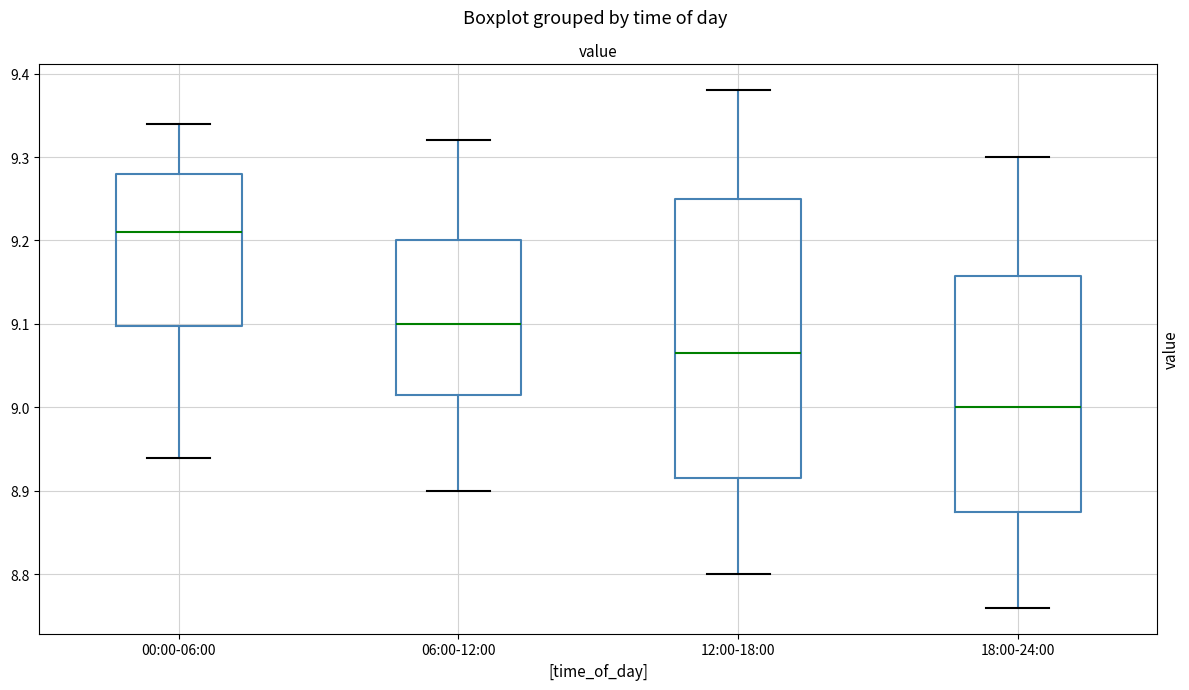

Reading left to right, read every box against the y-axis: the position of its median line, the range the box covers, and the ends of its whiskers. The values are not printed on the chart, so give them approximately, as read against the axis.

00:00-06:00: median 9.21, box 9.10 to 9.28, whiskers 8.94 to 9.34
06:00-12:00: median 9.10, box 9.02 to 9.20, whiskers 8.90 to 9.32
12:00-18:00: median 9.07, box 8.92 to 9.25, whiskers 8.80 to 9.38
18:00-24:00: median 9.00, box 8.88 to 9.16, whiskers 8.76 to 9.30